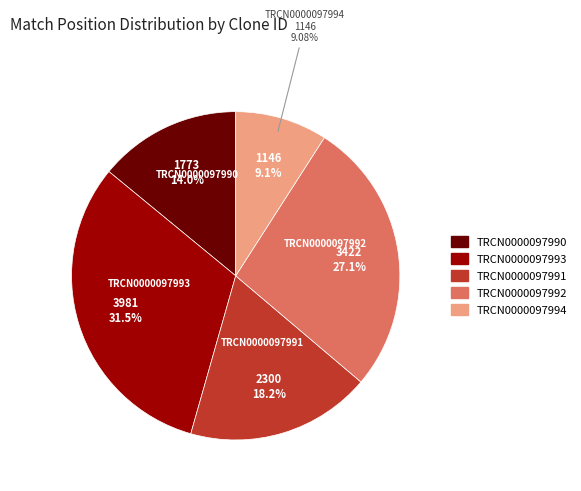

Does TRCN0000097993 represent more than half of the total?

No